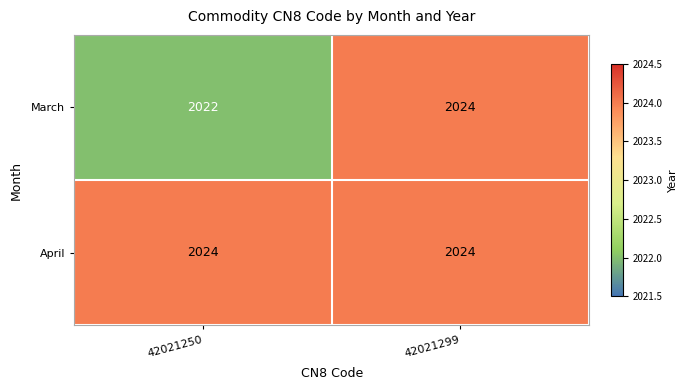

At which category is the sum across all series the highest?

42021299